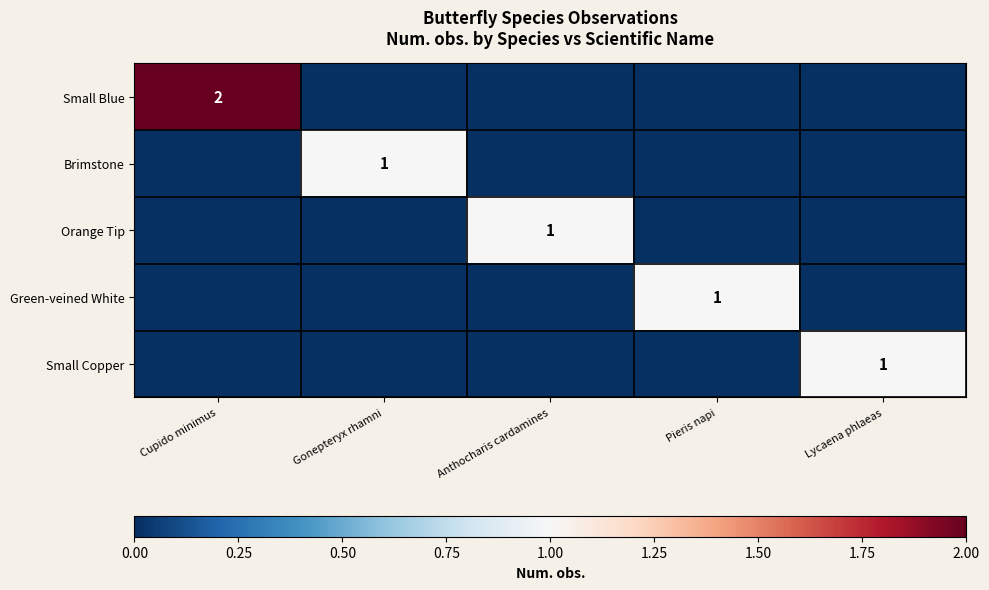

Which has a higher value, Lycaena phlaeas or Anthocharis cardamines?

Lycaena phlaeas